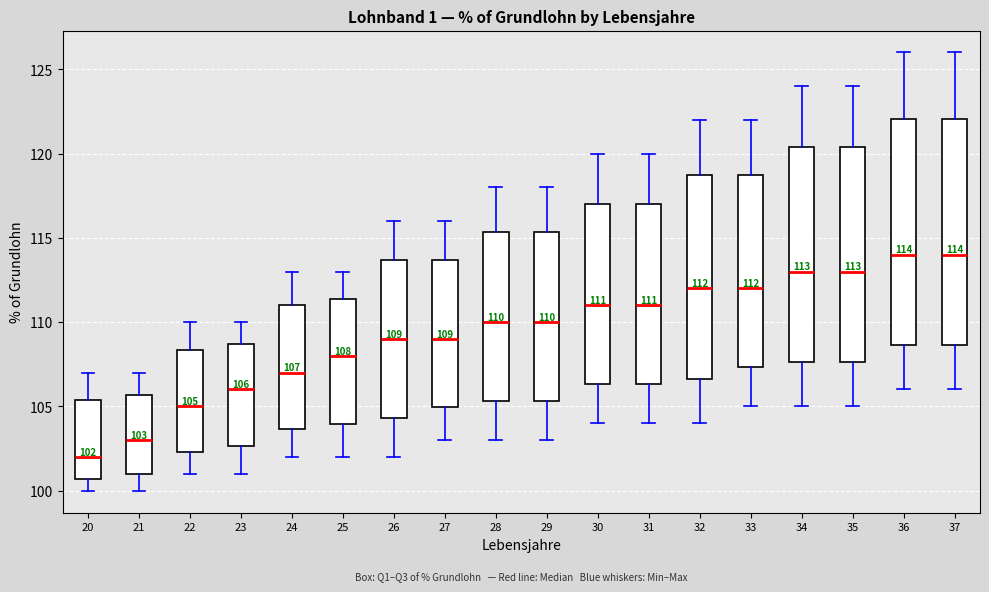

Which box has the lowest median line?

20